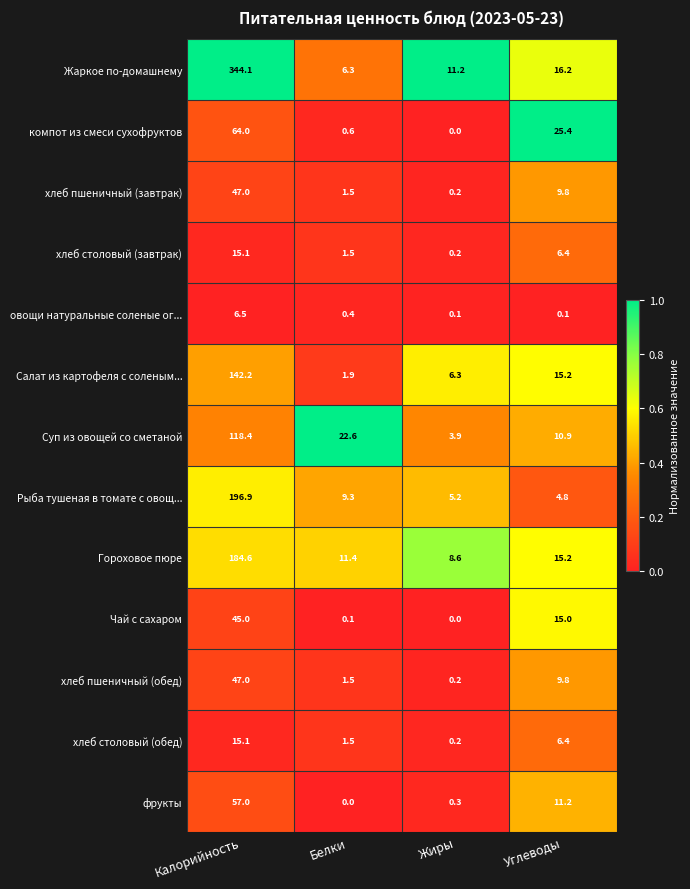

Count the number of data series in this chart.

13